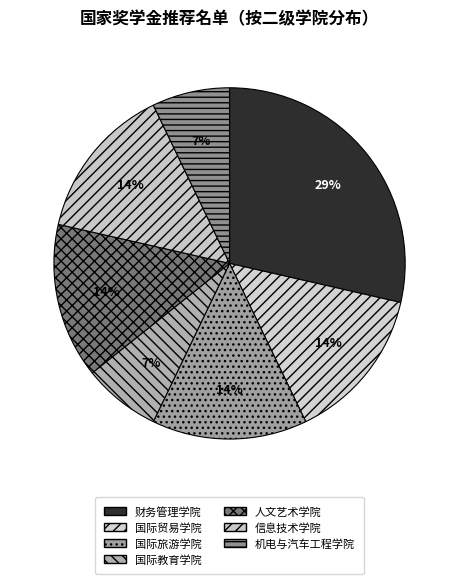

Which category has the biggest portion of the pie?

财务管理学院